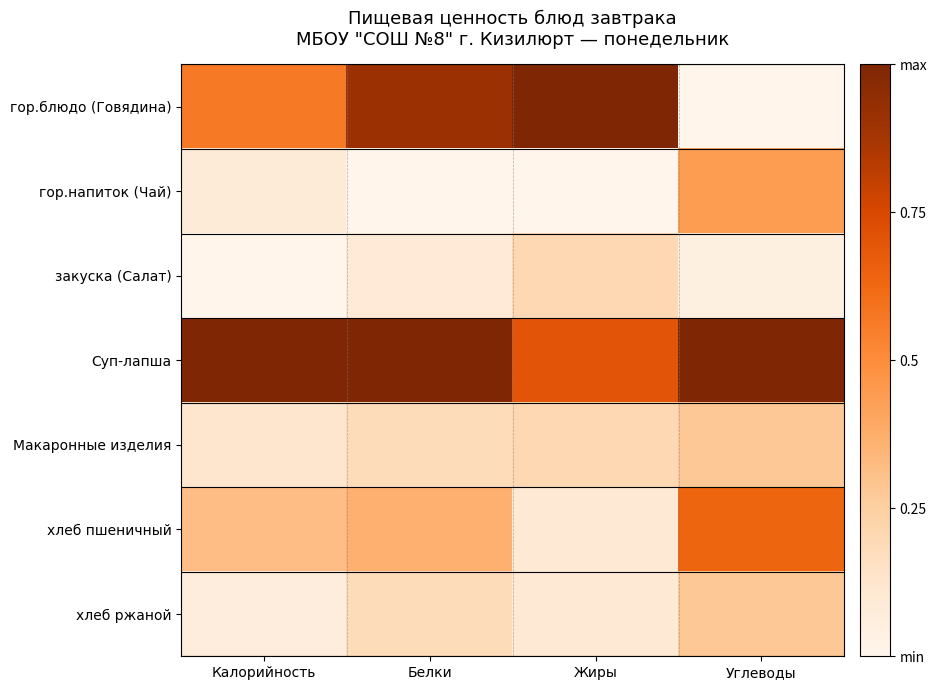

At which category is the sum across all series the highest?

Белки